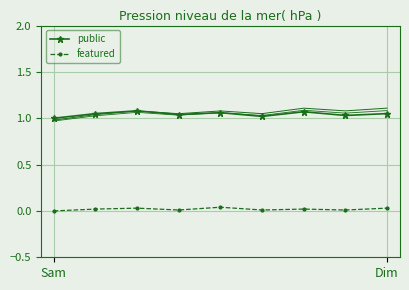

Rank the series by their average value, from highest to lowest.

public, featured